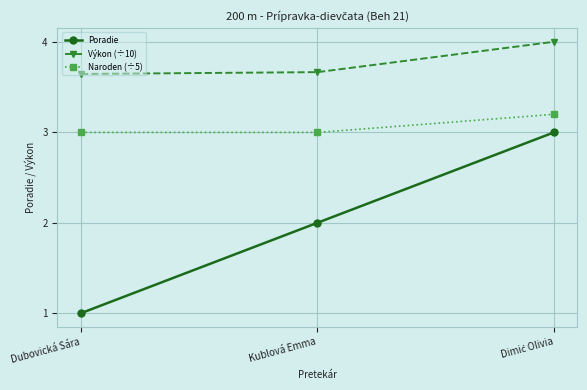

Which series has the largest total across all categories?

Výkon (÷10)